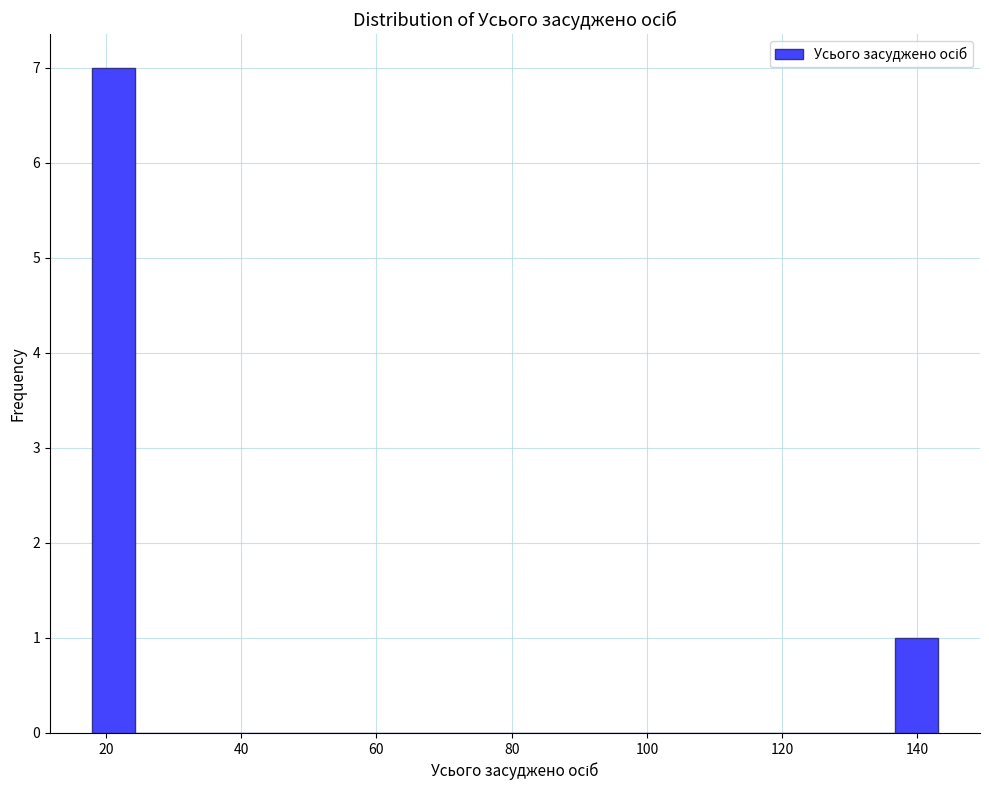

Read against the x-axis, roughly where is the centre of the tallest bar?

22